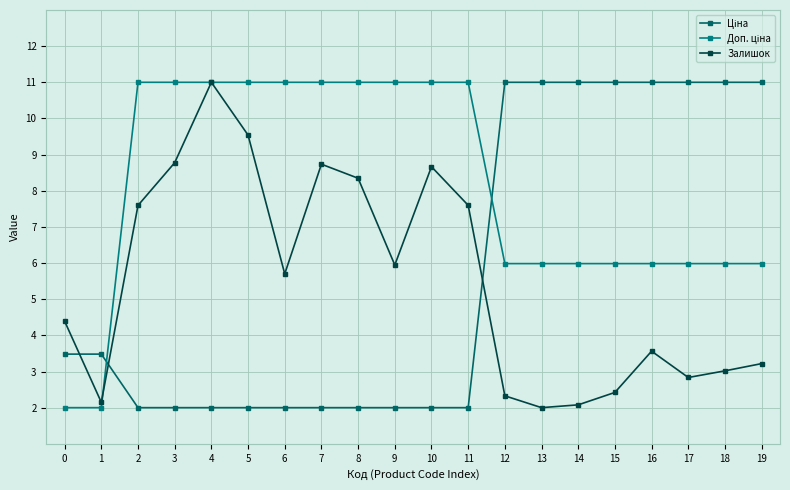

Which has a higher value, 11 or 2?

11